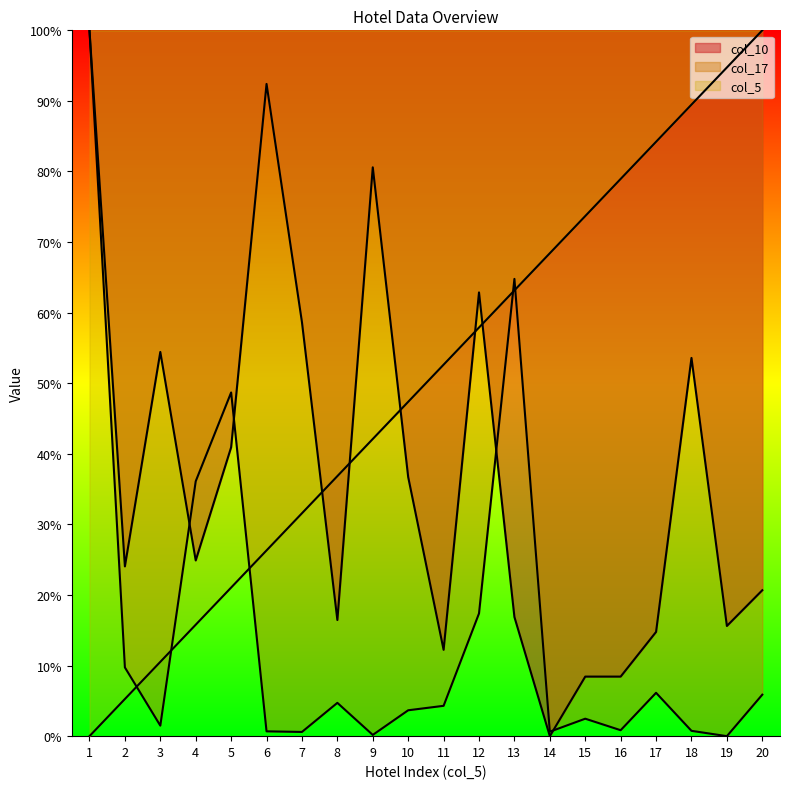

Is it true that col_17 equals 57.4 at 4?

False